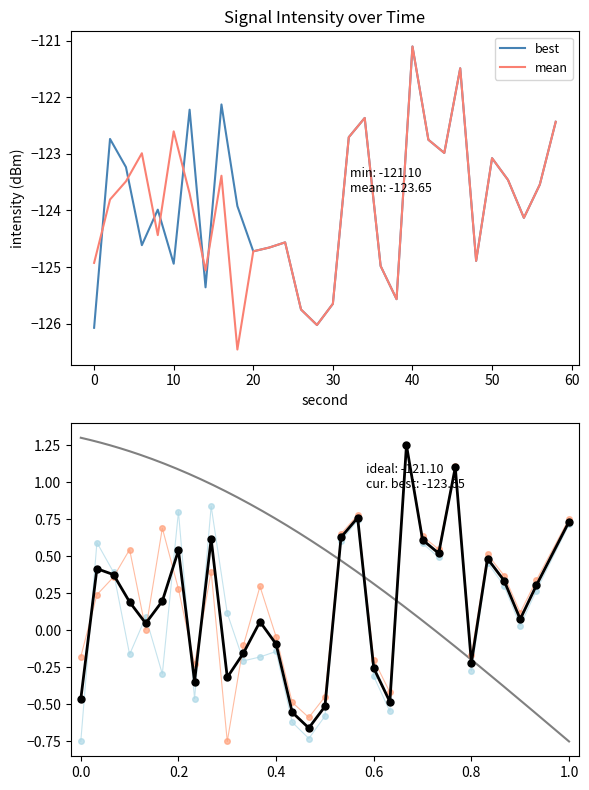

Rank the categories by intensity_mean value from highest to lowest.

40, 46, 34, 58, 10, 32, 42, 44, 6, 50, 16, 52, 4, 56, 12, 2, 54, 8, 24, 22, 20, 48, 0, 36, 14, 38, 30, 26, 28, 18